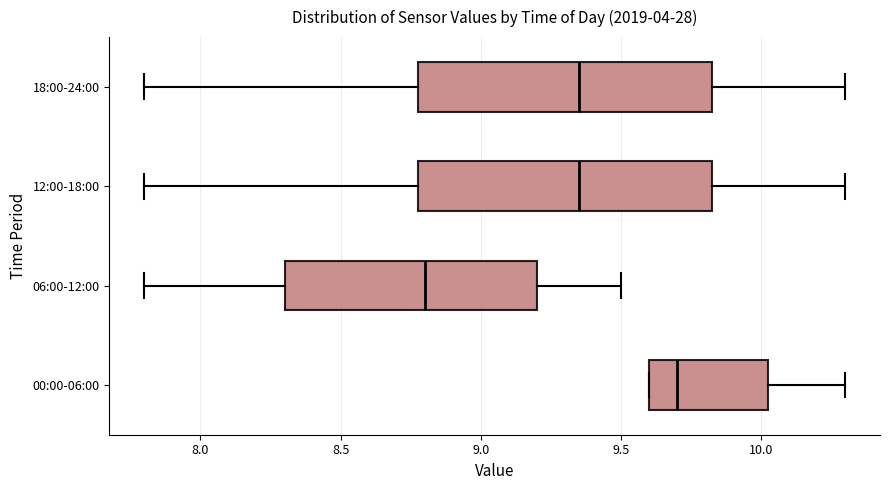

Which box has the furthest to the right median line?

00:00-06:00